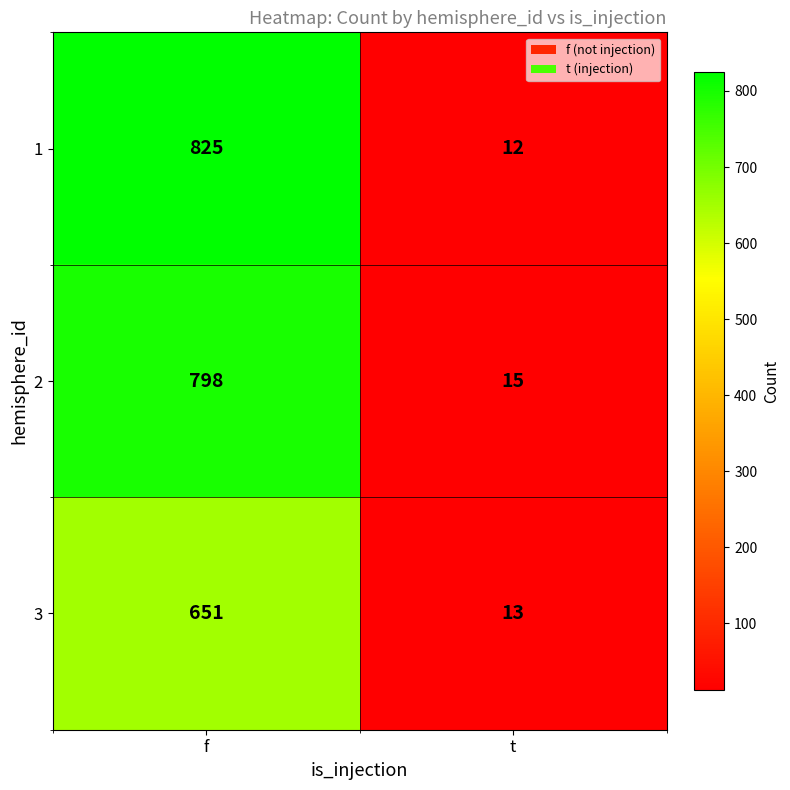

Is it true that 3 equals 21 at t?

False